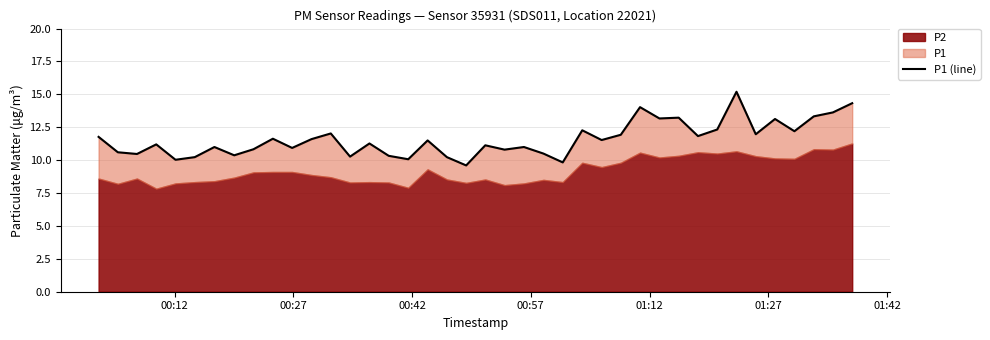

What is the difference between the maximum and minimum values?

5.6